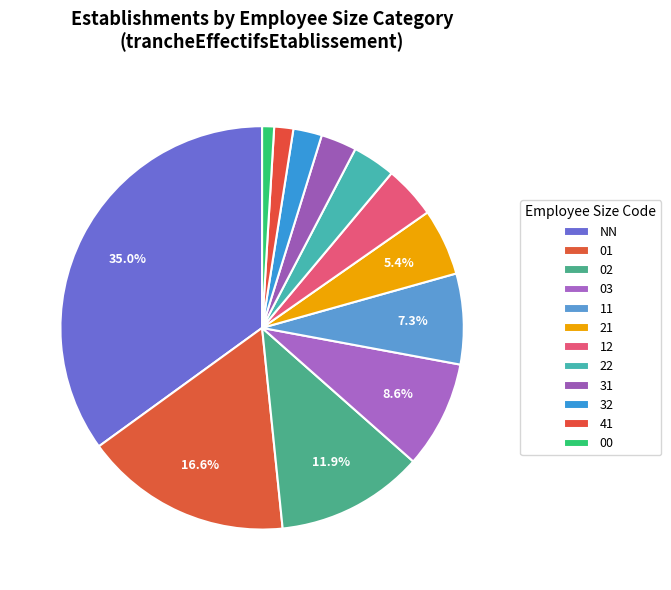

To the nearest percent, what is the average slice percentage?

8%